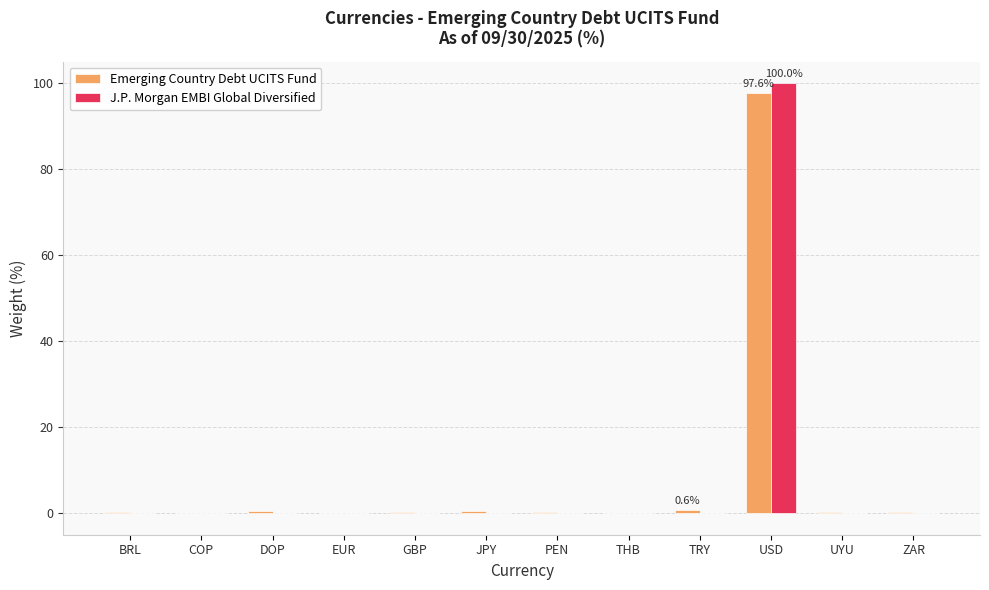

What is the maximum value for Emerging Country Debt UCITS Fund?

97.6